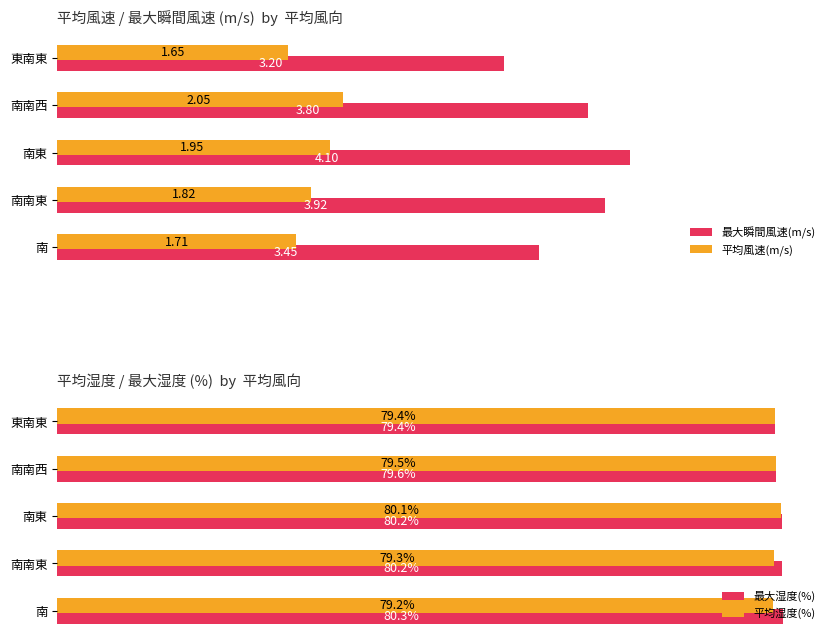

Rank the categories by 平均風速(m/s) value from lowest to highest.

東南東, 南, 南南東, 南東, 南南西